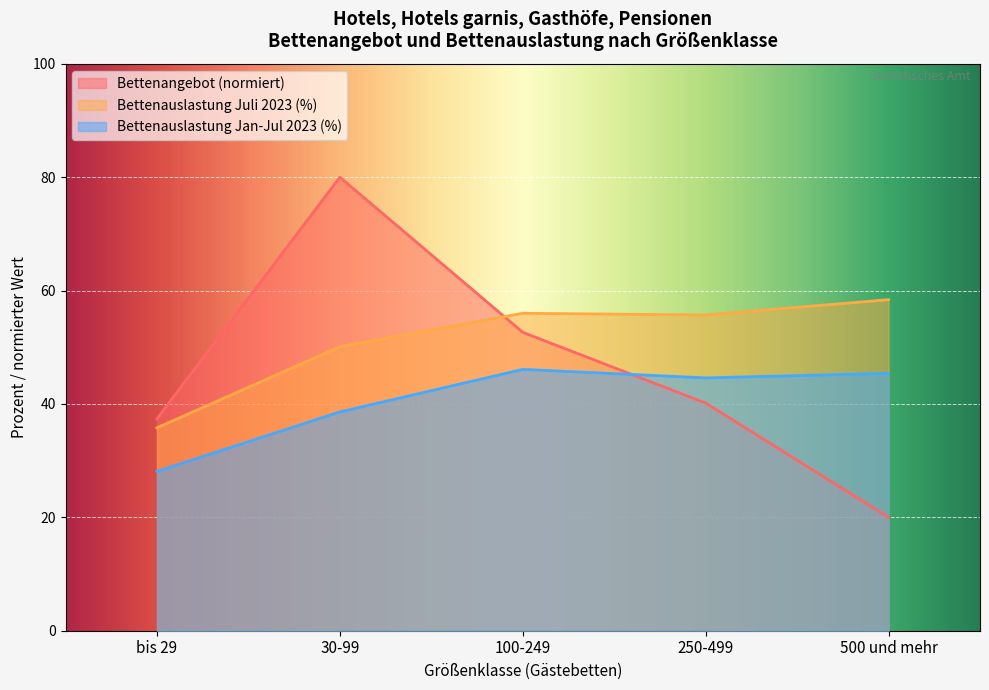

Where is Durchschnittliche Bettenauslastung Jan-Jul 2023 nearest to the value 37?

30-99